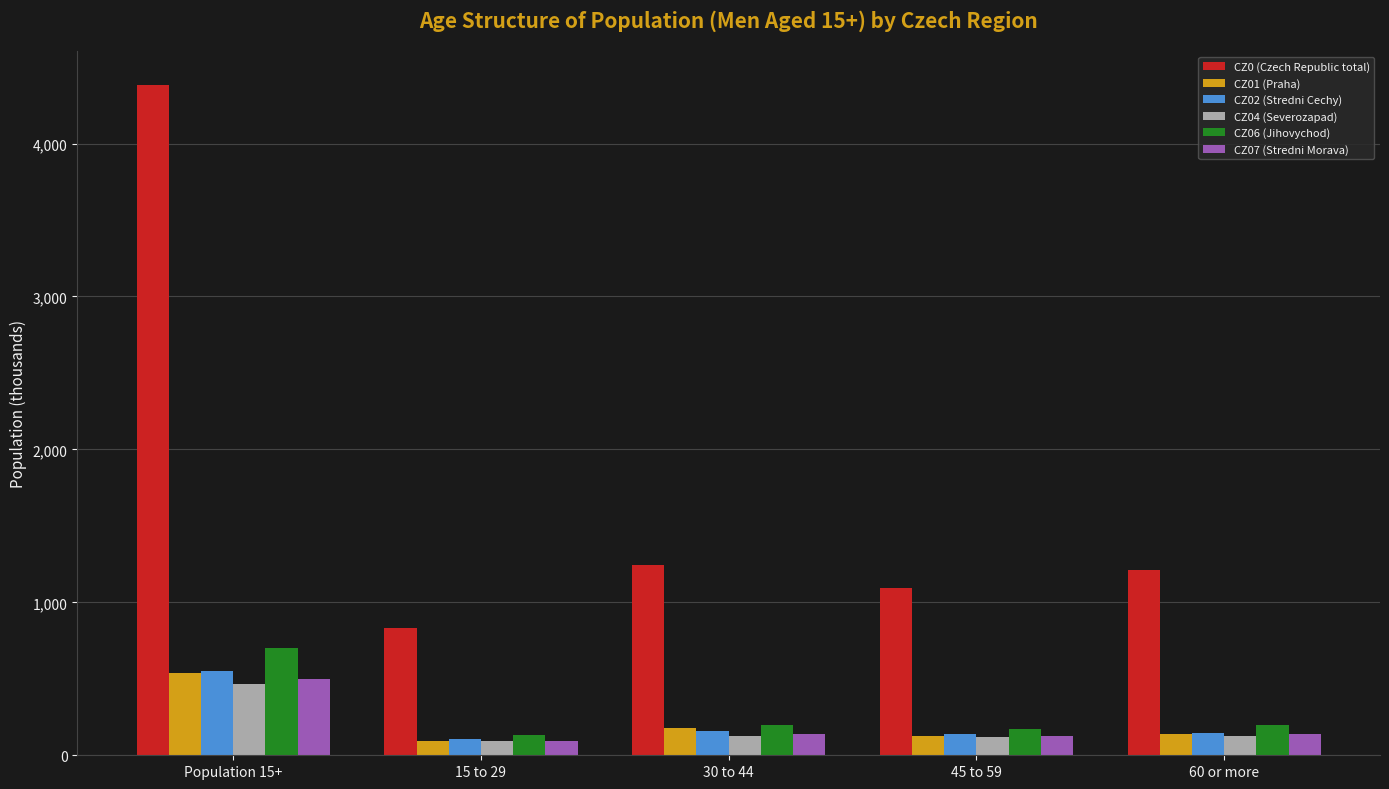

What is the value of the CZ01 (Praha) bar at the 1st from the left?

534.9